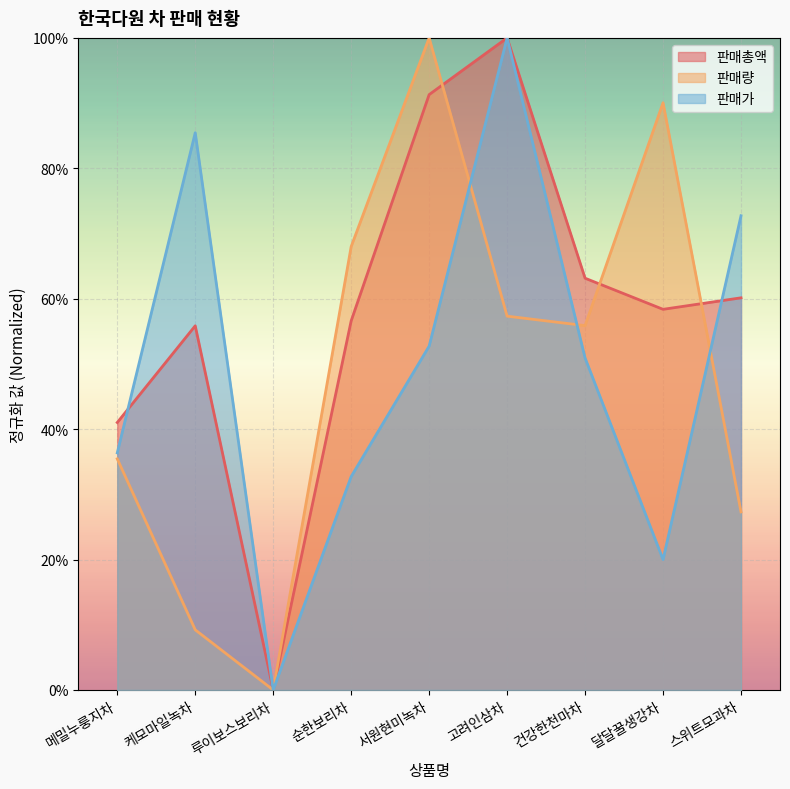

Between which two adjacent categories do 판매량 and 판매가 first intersect?

서원현미녹차 and 고려인삼차